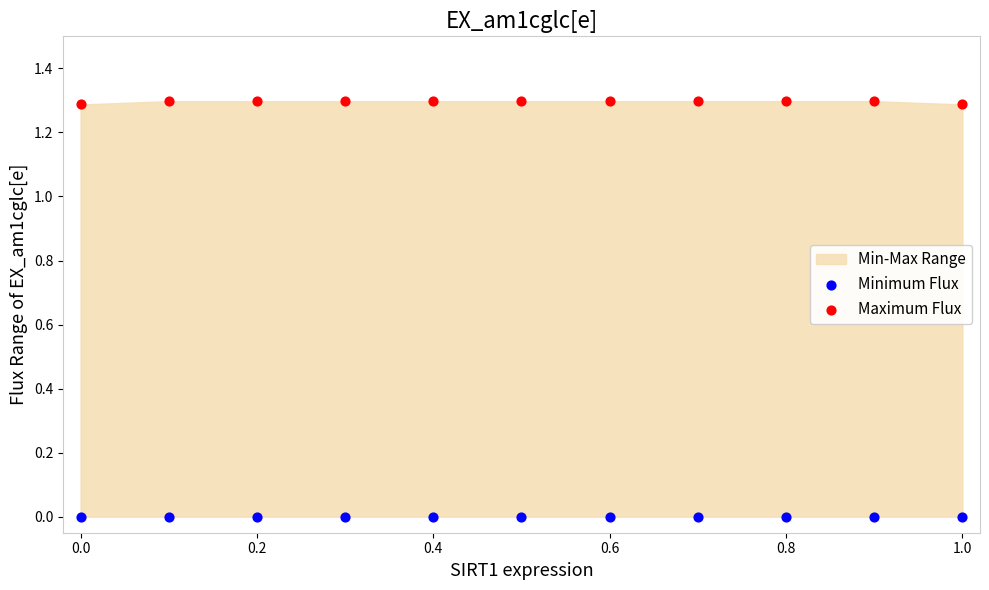

Which series reaches the maximum Y coordinate?

Maximum Flux